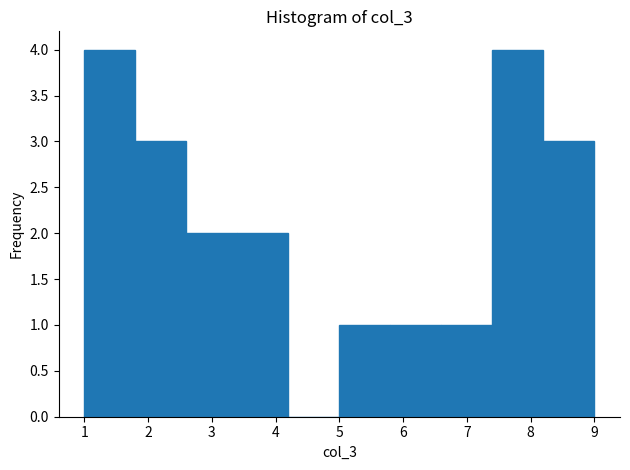

Reading left to right, list every bar in this chart as the range it spans on the x-axis followed by its height. The values are not printed on the chart, so give them approximately, as read against the axis.

1.0 to 1.8: 4
1.8 to 2.6: 3
2.6 to 3.4: 2
3.4 to 4.2: 2
4.2 to 5.0: 0
5.0 to 5.8: 1
5.8 to 6.6: 1
6.6 to 7.4: 1
7.4 to 8.2: 4
8.2 to 9.0: 3